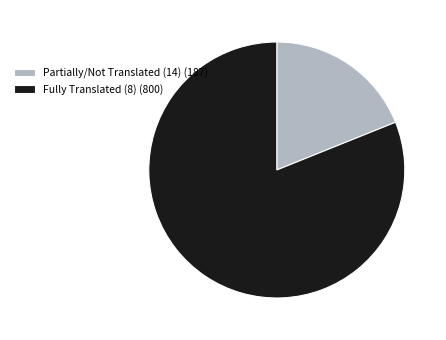

Which slice is the largest?

Fully Translated (8) (800)